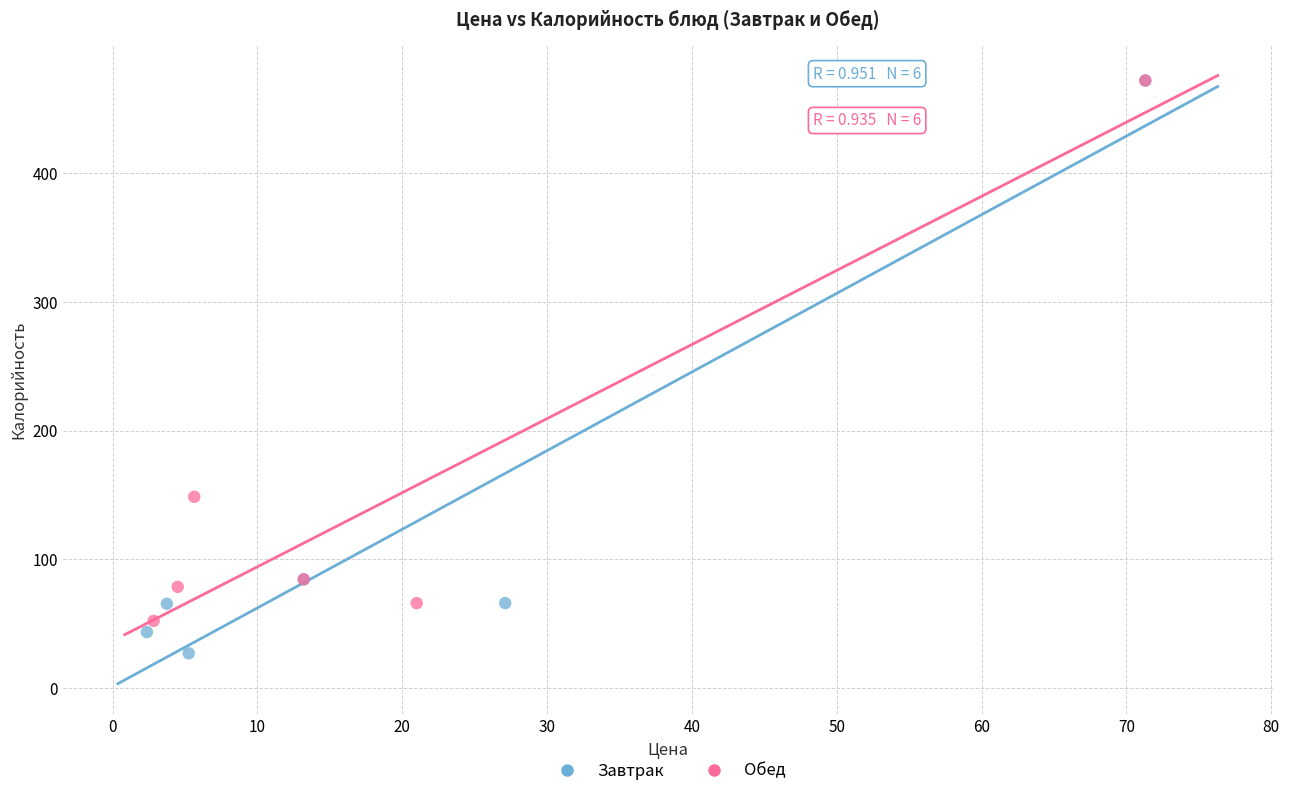

Which series reaches the minimum Y coordinate?

Завтрак